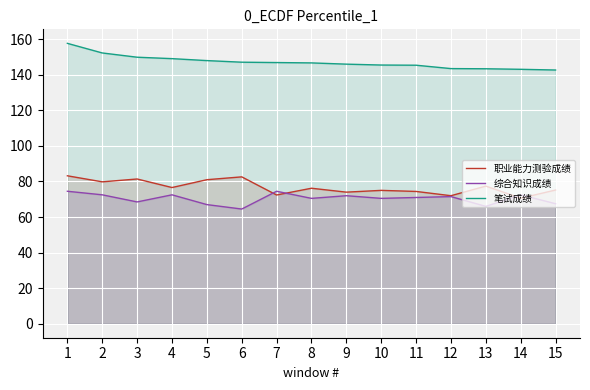

The 笔试成绩 series shows 253.6 at 1. True or false?

False